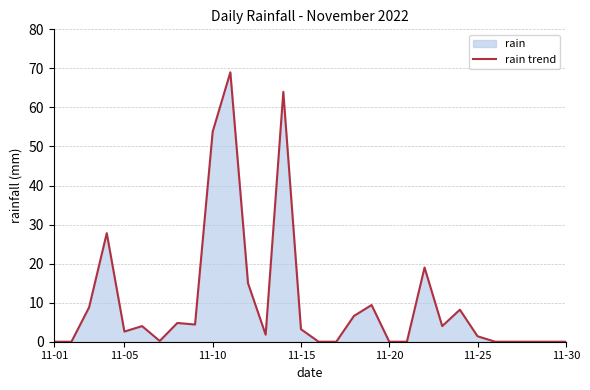

How many values are below 3?

15